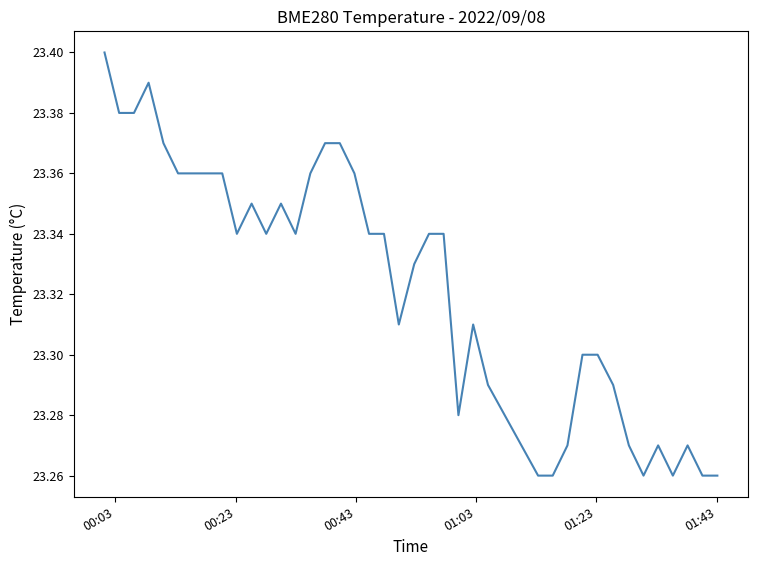

Reading left to right, extract all data points from this chart.

23.4	23.4	23.4	23.4	23.4	23.4	23.4	23.4	23.4	23.3	23.4	23.3	23.4	23.3	23.4	23.4	23.4	23.4	23.3	23.3	23.3	23.3	23.3	23.3	23.3	23.3	23.3	23.3	23.3	23.3	23.3	23.3	23.3	23.3	23.3	23.3	23.3	23.3	23.3	23.3